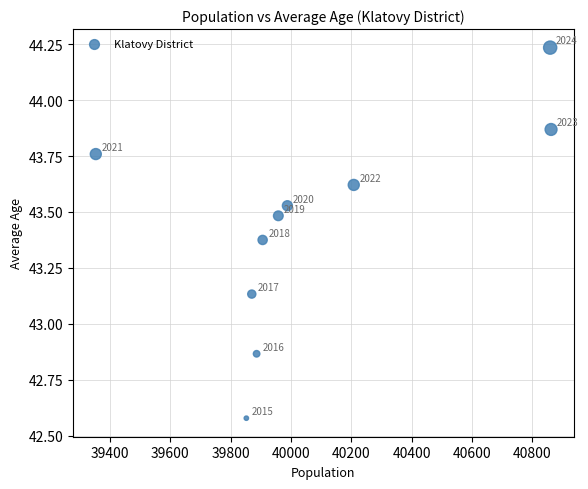

What is the range of Y values (max minus min)?

1.7